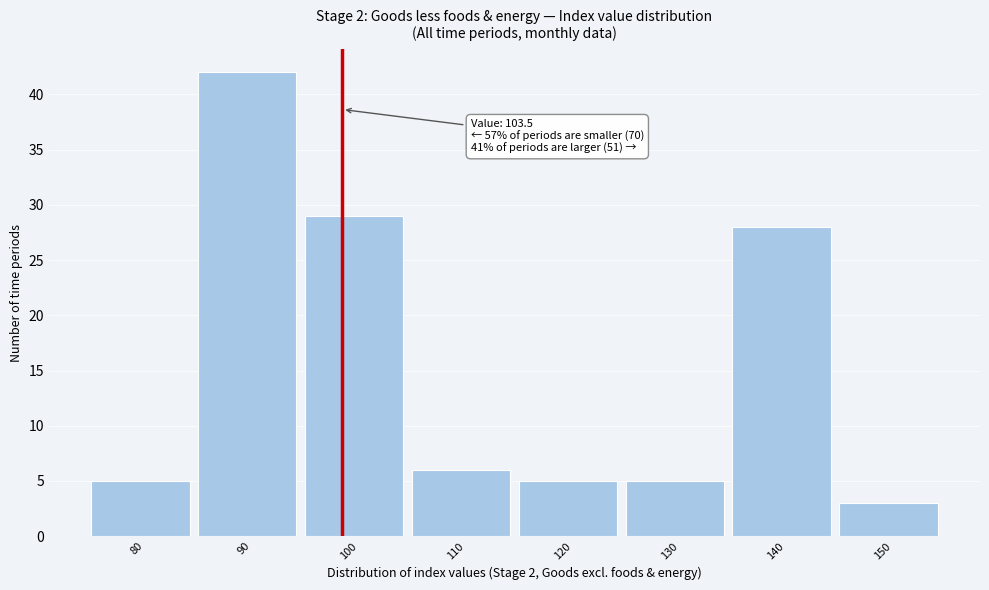

Reading left to right, transcribe all the data shown in this chart.

5	42	29	6	5	5	28	3